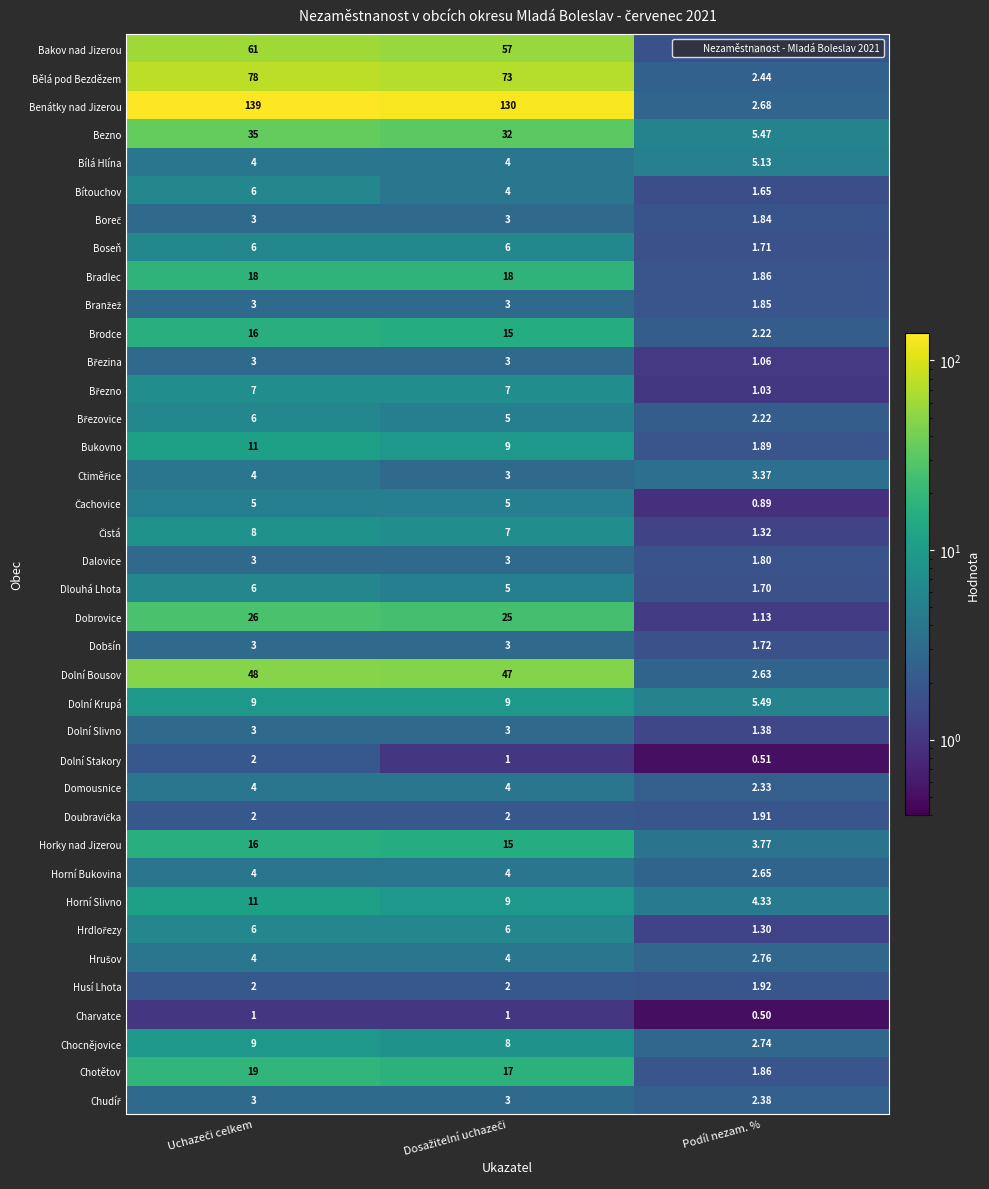

Which series has the largest range (max minus min)?

Benátky nad Jizerou